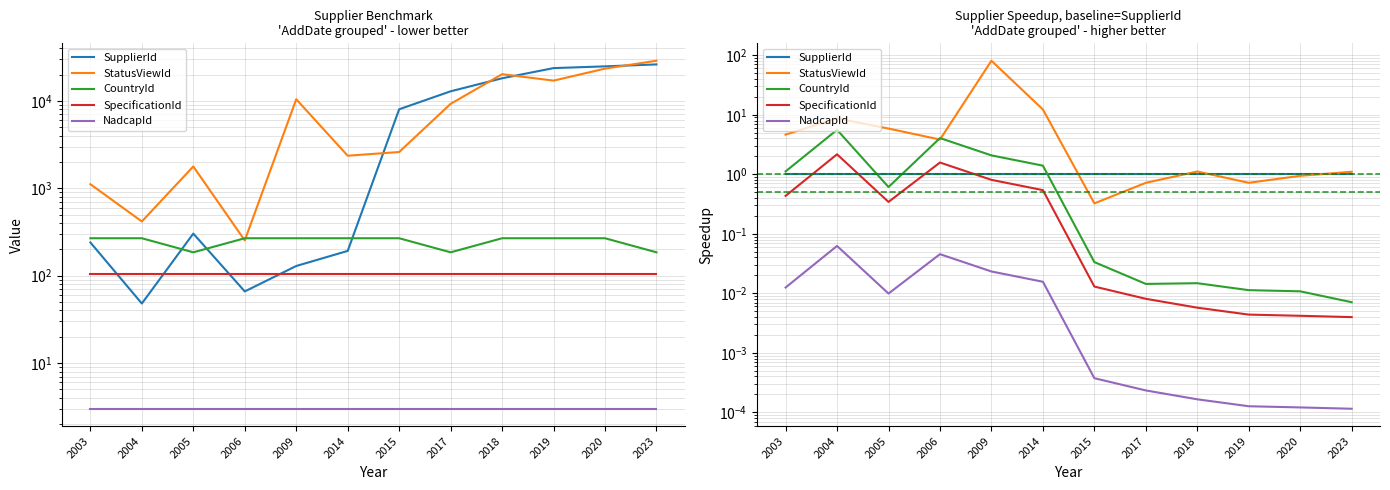

Is the value of CountryId at 2020 greater than the value of StatusViewId at 2020?

No